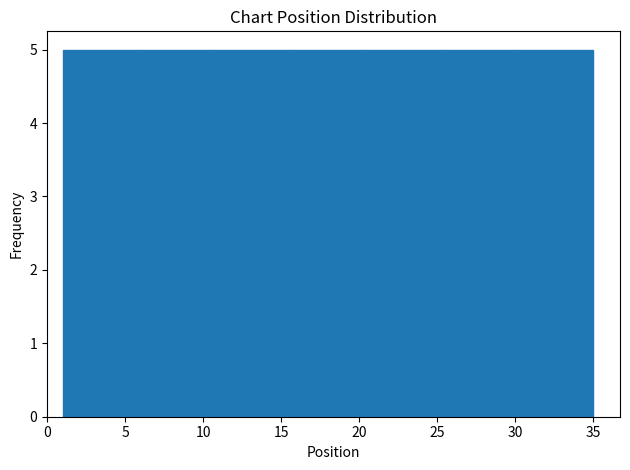

What is the height of the bar covering 25.5 to 30.0 on the x-axis? Neither the bar edges nor the heights are printed on the chart, so give them approximately, as read against the axes.

5